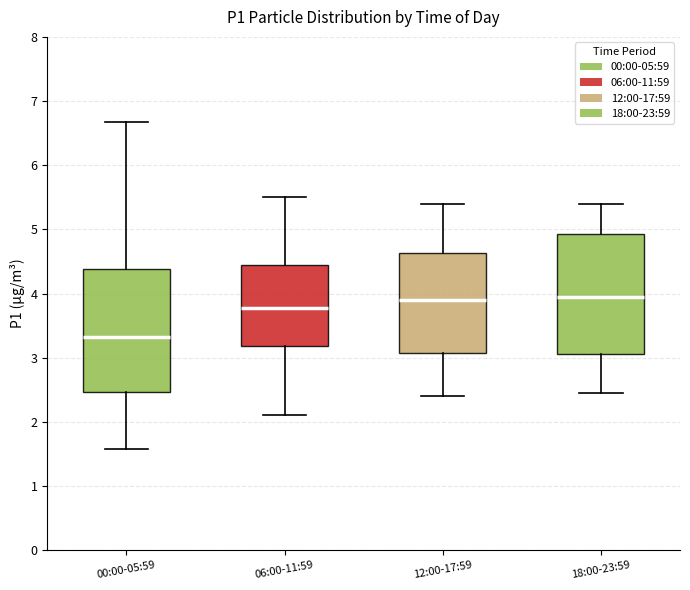

Reading left to right, transcribe this box plot: for each box, give where its median line is, the range the box spans, and where its two whiskers end, as read against the y-axis. The values are not printed on the chart, so give them approximately, as read against the axis.

00:00-05:59: median 3.3, box 2.5 to 4.4, whiskers 1.6 to 6.7
06:00-11:59: median 3.8, box 3.2 to 4.4, whiskers 2.1 to 5.5
12:00-17:59: median 3.9, box 3.1 to 4.6, whiskers 2.4 to 5.4
18:00-23:59: median 4.0, box 3.1 to 4.9, whiskers 2.5 to 5.4